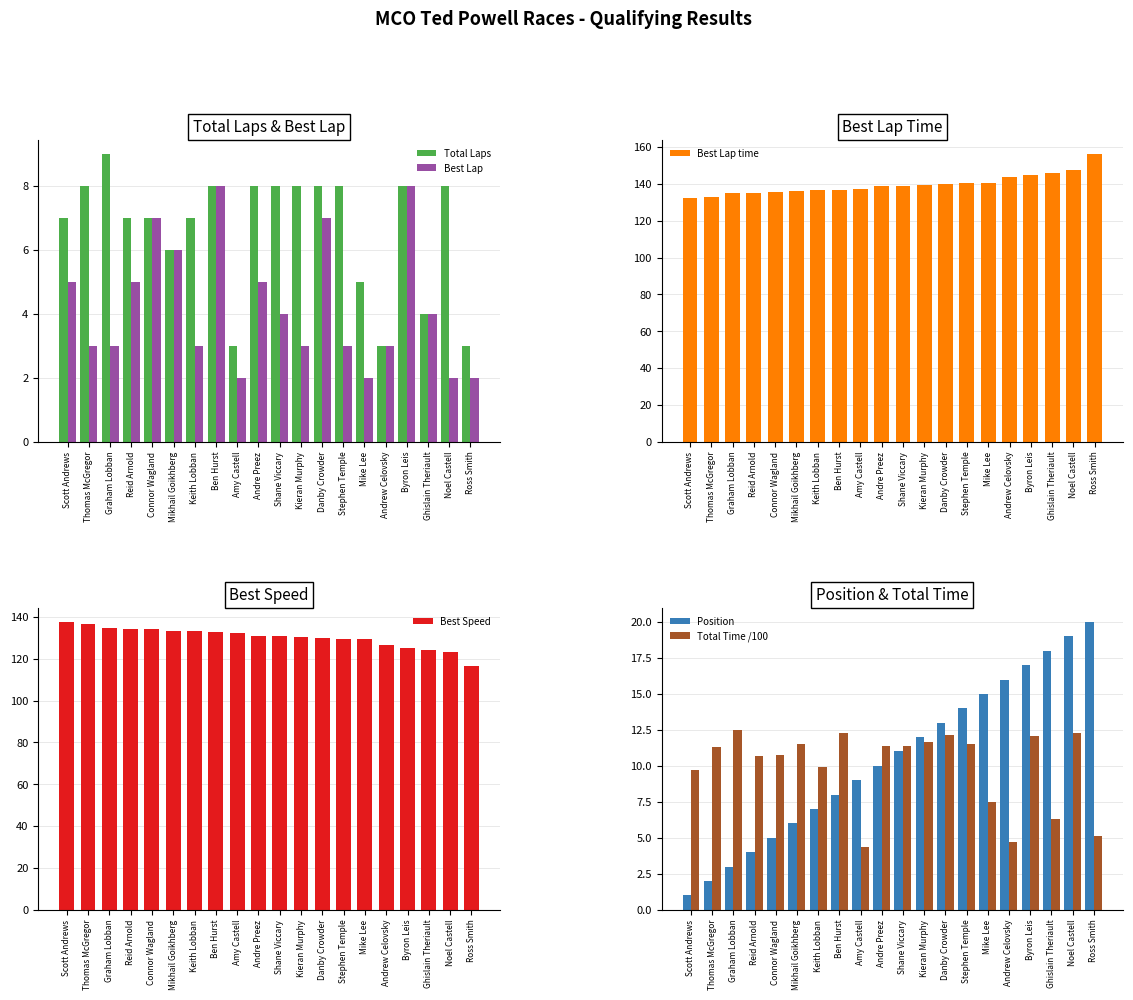

Rank the series at Noel Castell from highest to lowest value.

Best Lap time, Best Speed, Position, Total Time /100, Total Laps, Best Lap